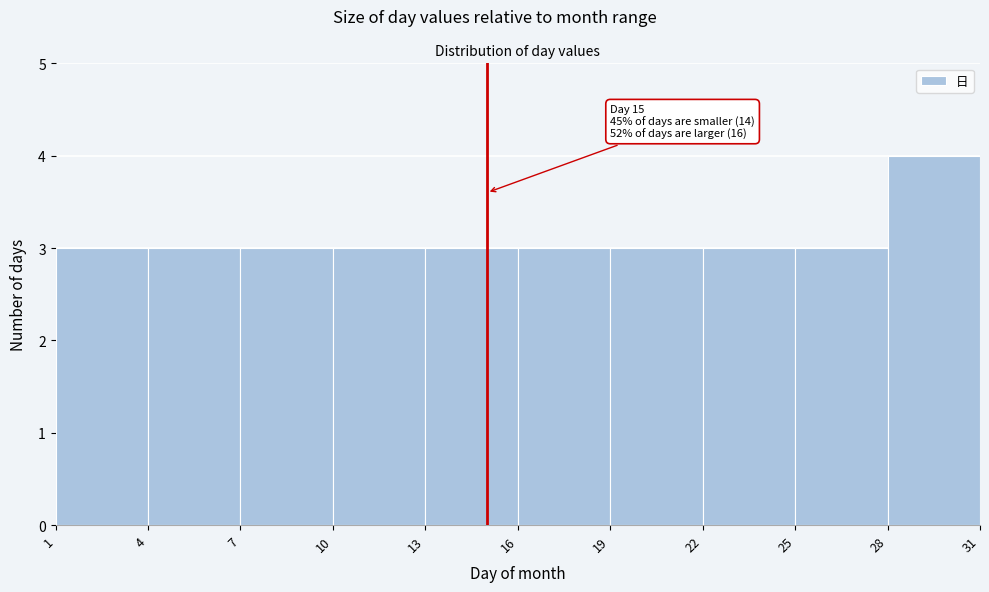

Which range on the x-axis has the tallest bar?

28 to 31